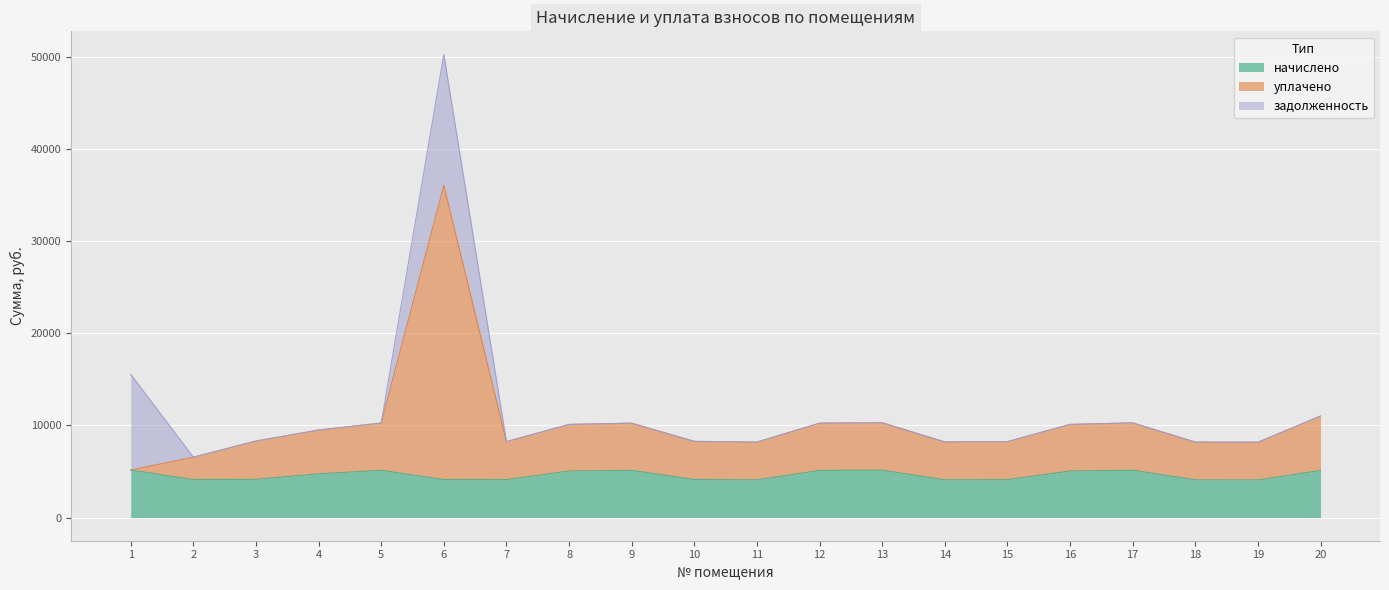

The уплачено series shows 4384.5 at 2. True or false?

False